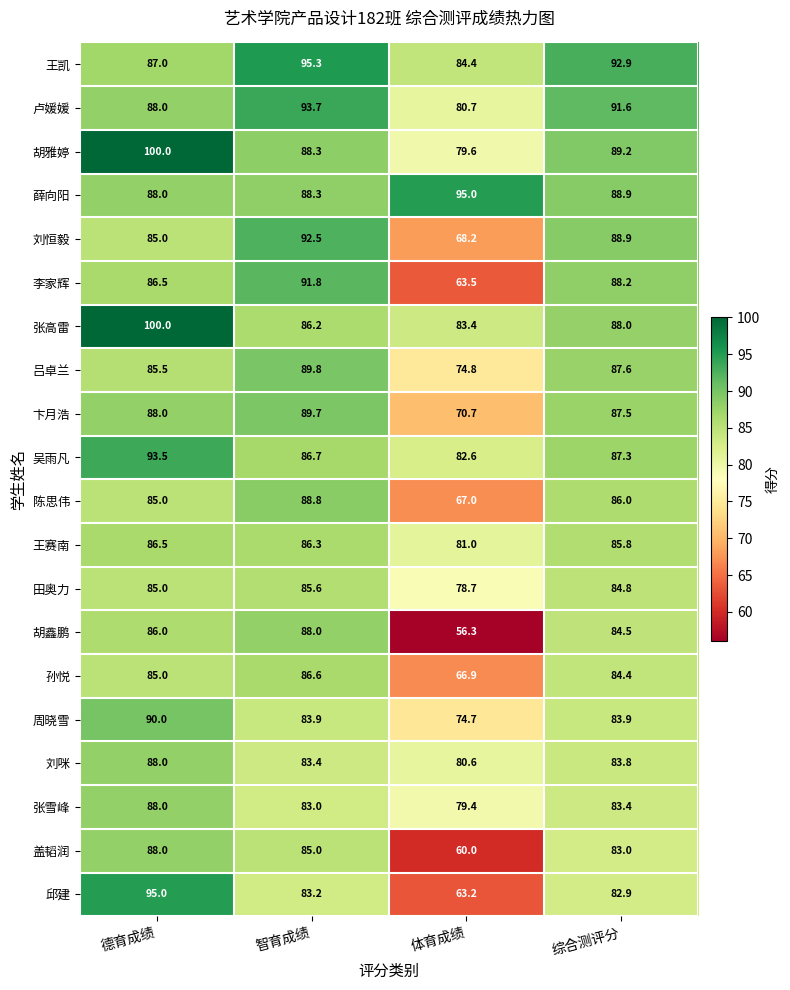

At 体育成绩, list the series in order from largest to smallest.

薛向阳, 王凯, 张高雷, 吴雨凡, 王赛南, 卢媛媛, 刘咪, 胡雅婷, 张雪峰, 田奥力, 吕卓兰, 周晓雪, 卞月浩, 刘恒毅, 陈思伟, 孙悦, 李家辉, 邱建, 盖韬润, 胡鑫鹏